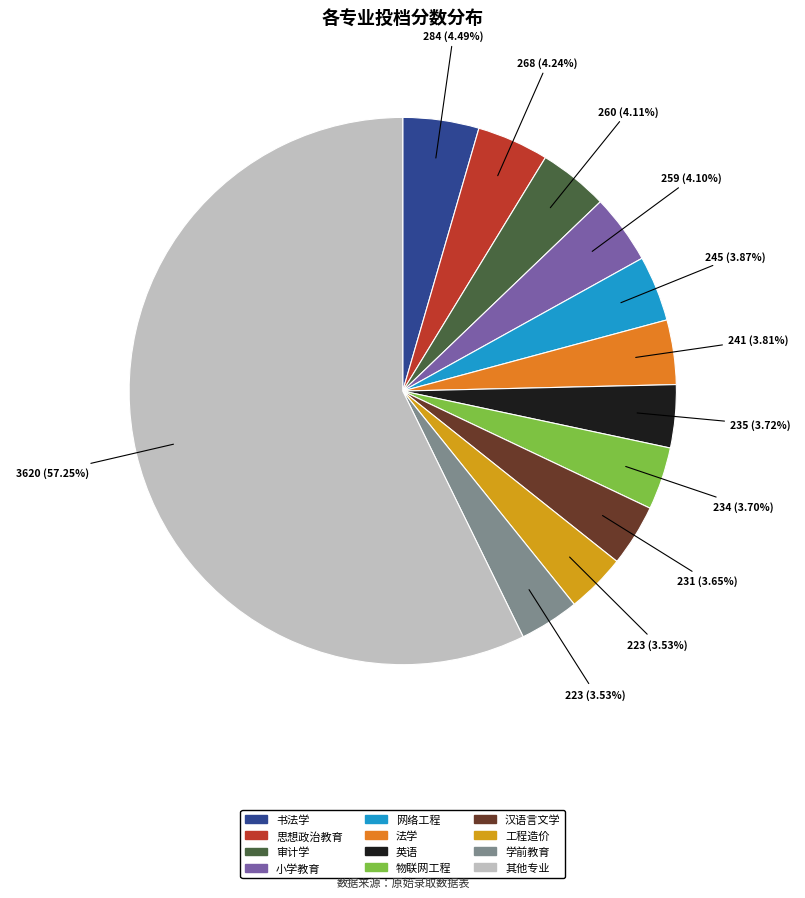

Is there a majority slice in this chart?

Yes